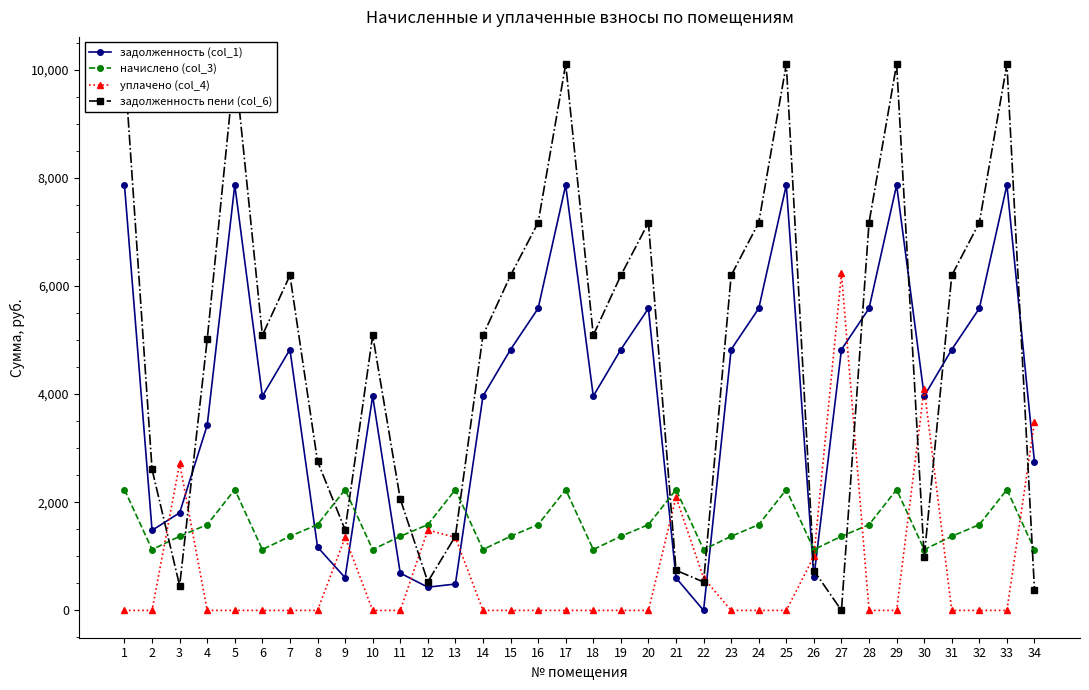

Which series has the largest total across all categories?

задолженность пени (col_6)